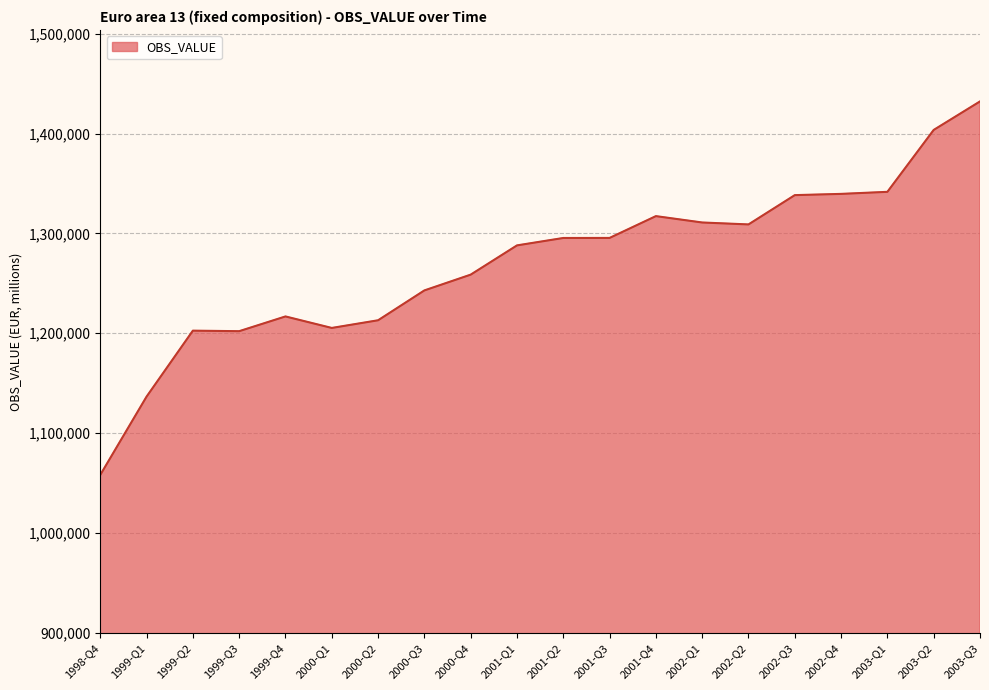

Does the chart have visible grid lines?

Yes